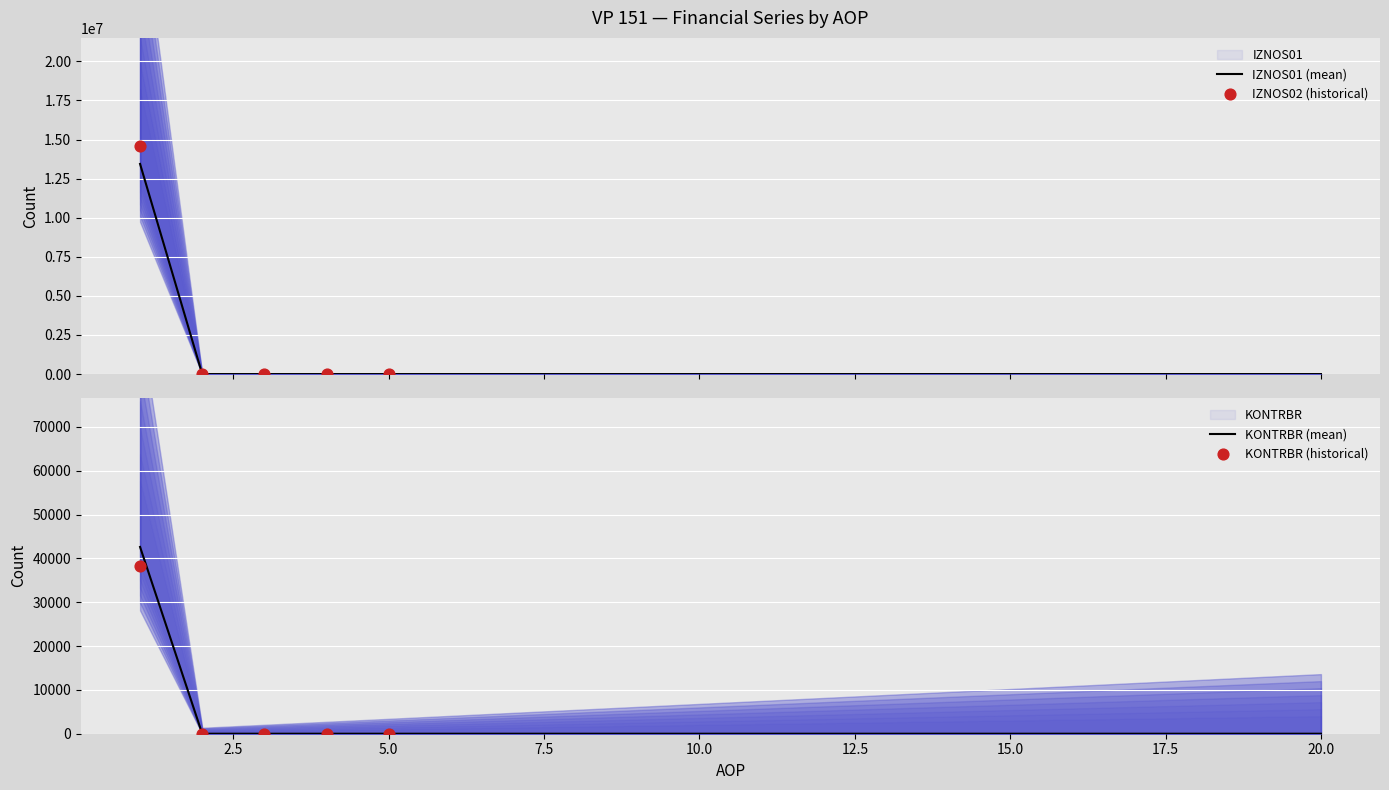

Which series has the widest spread of Y values?

IZNOS02